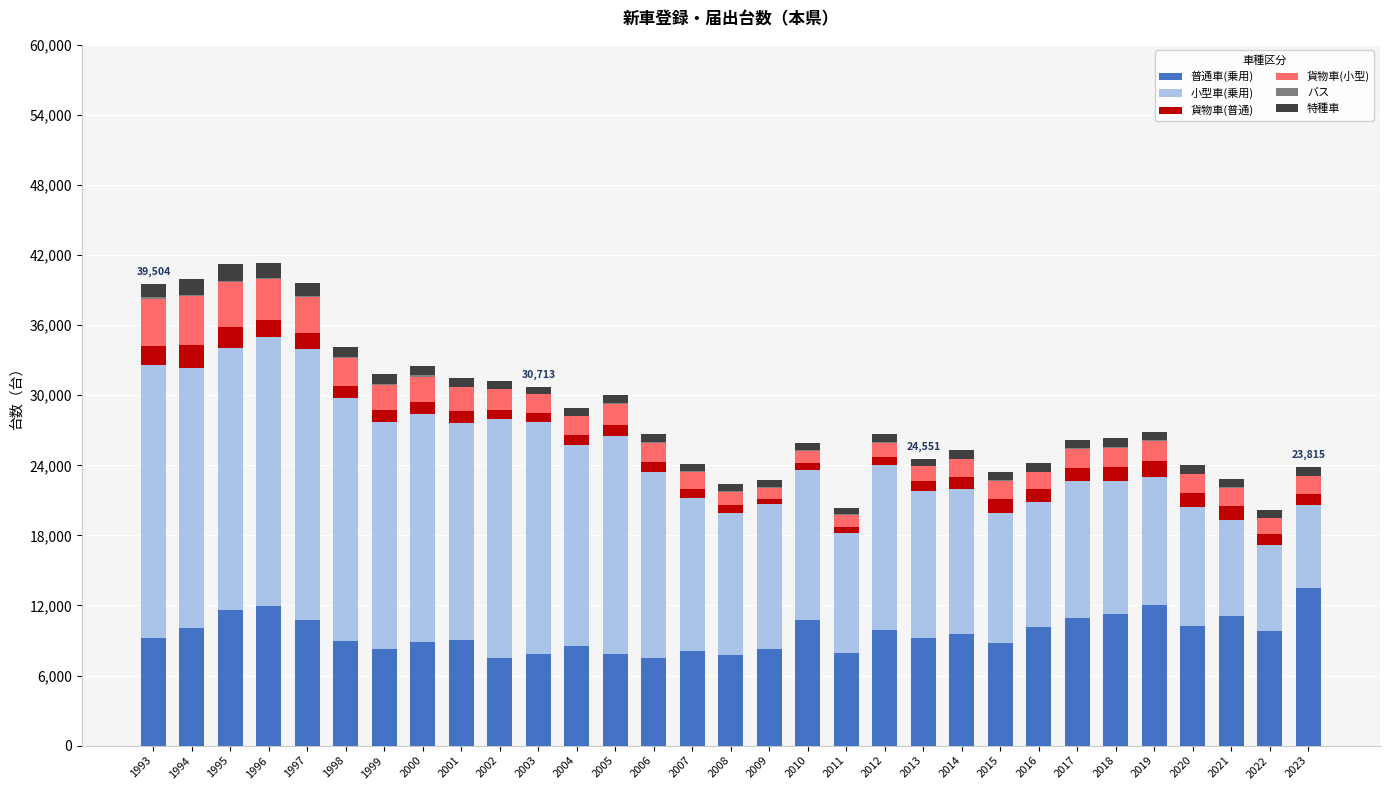

How many series are shown in this chart?

6